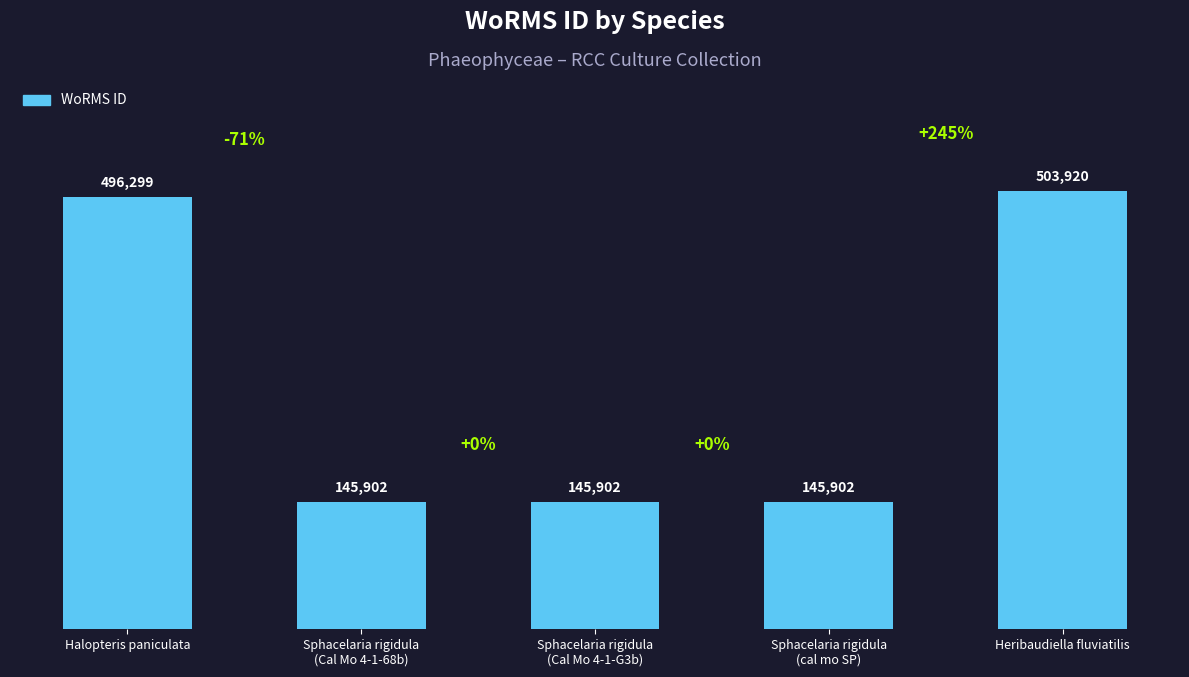

How many bars are there in total?

5